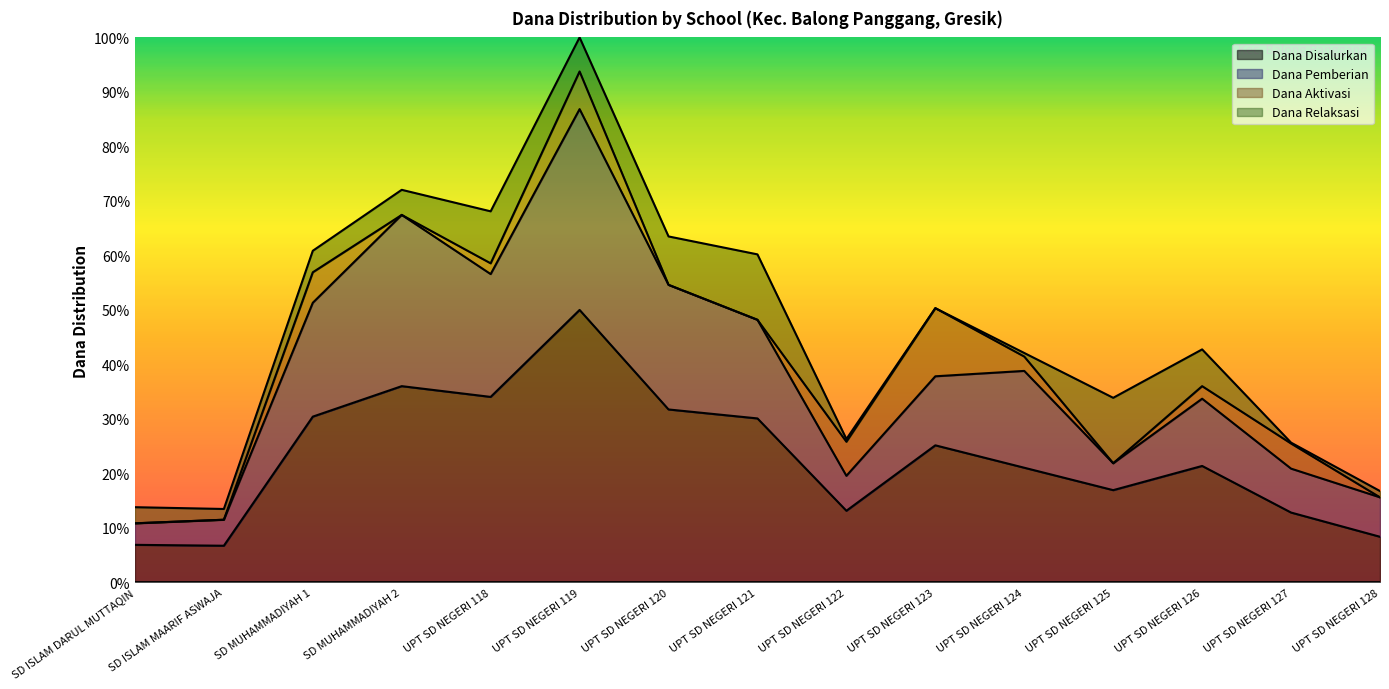

True or false: Dana Disalurkan and Dana Pemberian intersect in this chart.

False